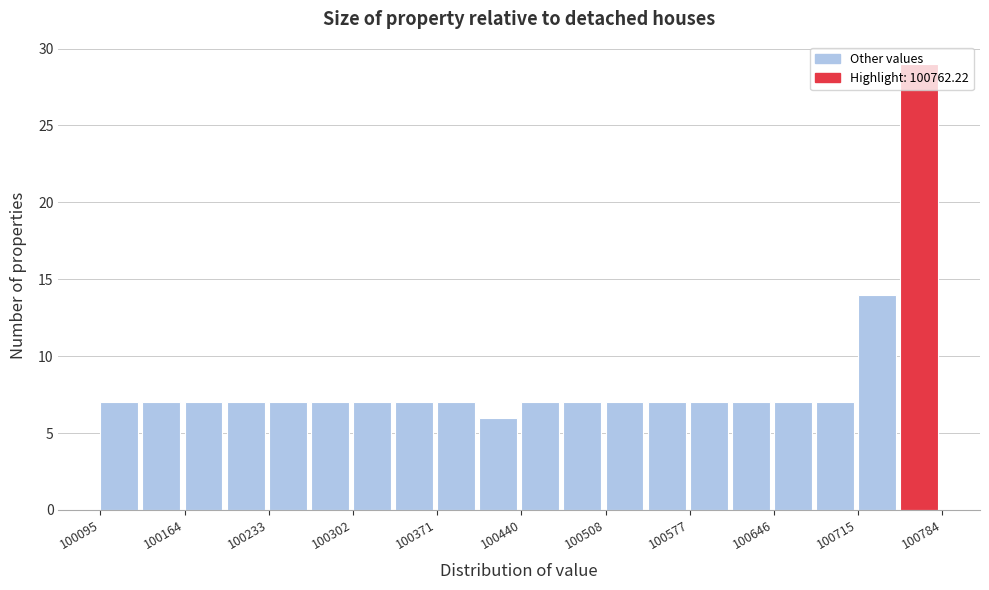

Read against the x-axis, roughly where is the centre of the tallest bar?

100770